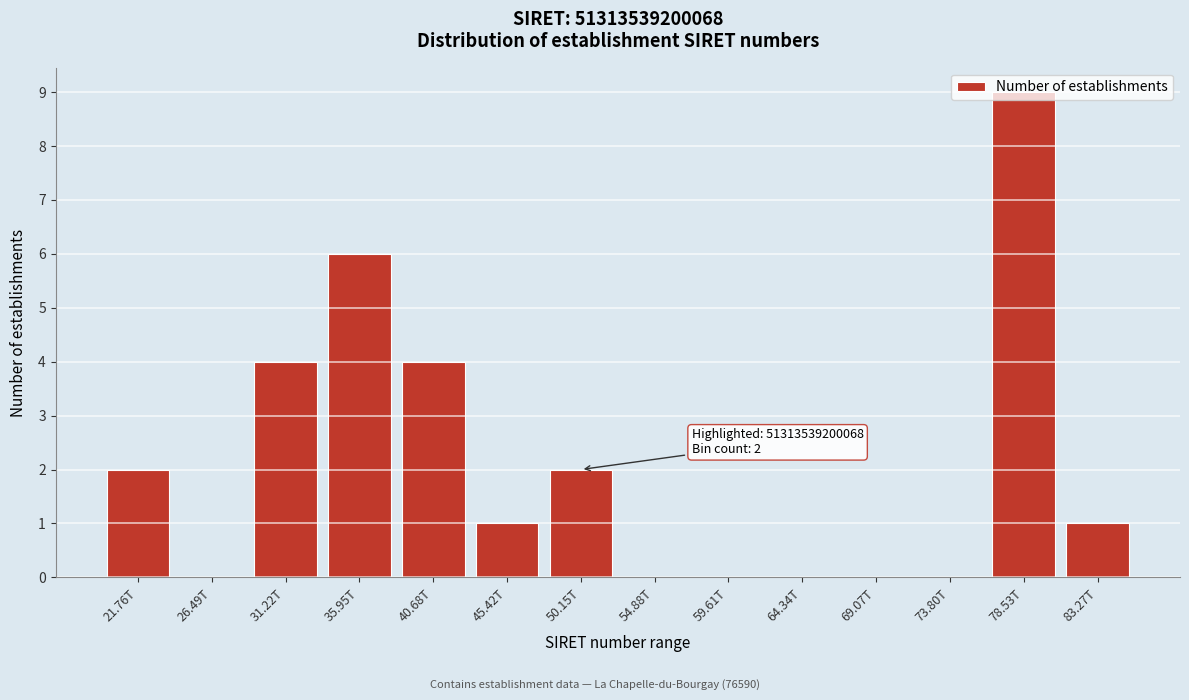

True or false: the data shows 2 at 83.27T.

False